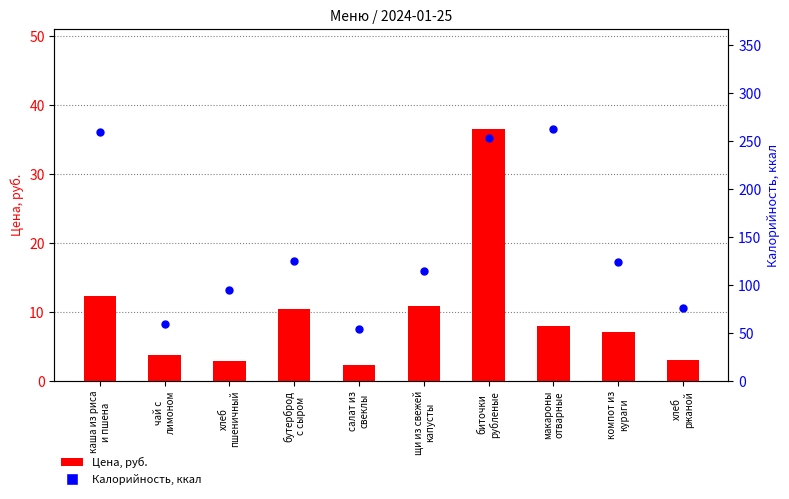

Which series contains the lowest Y value?

Цена